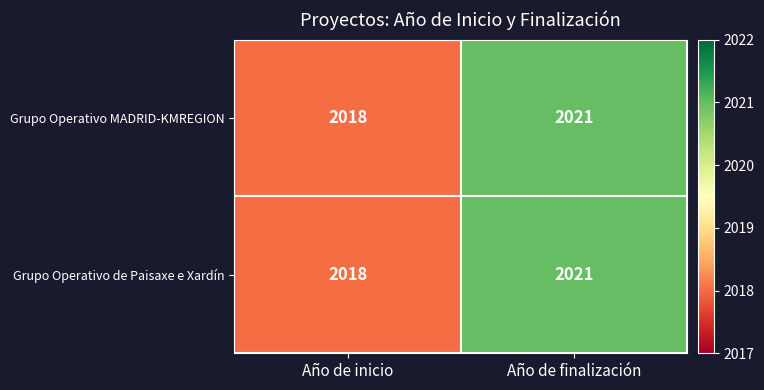

What is the total value across all series at Año de finalización?

4042